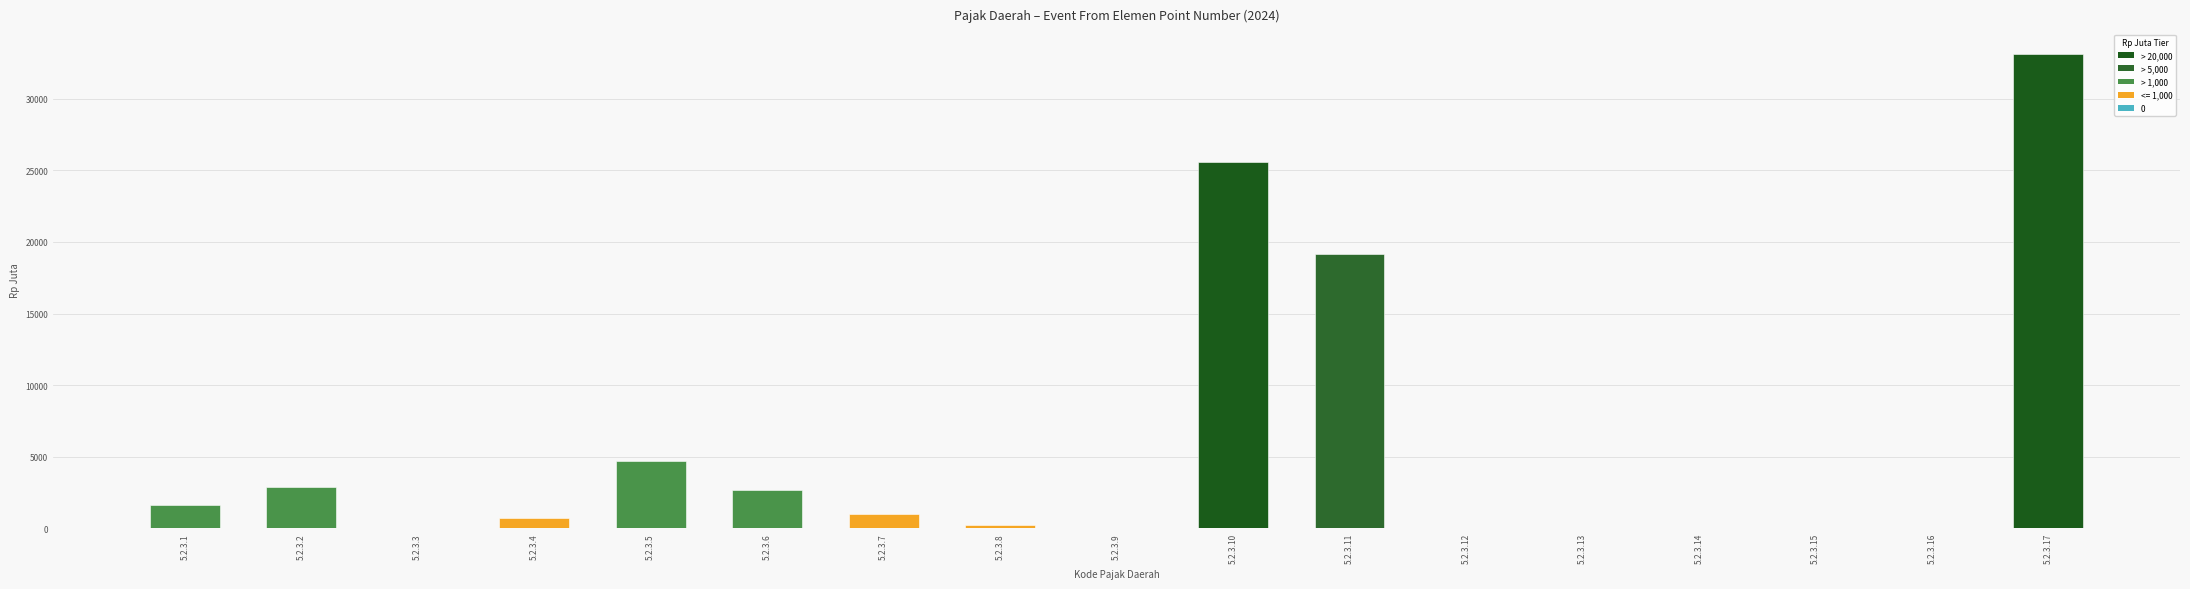

Between 5.2.3.12 and 5.2.3.10, which is larger?

5.2.3.10